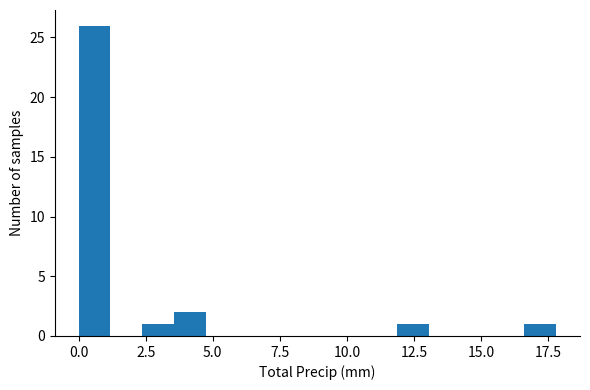

Around what value on the x-axis is the tallest bar? Give the approximate position of its centre, as read against the axis.

0.5